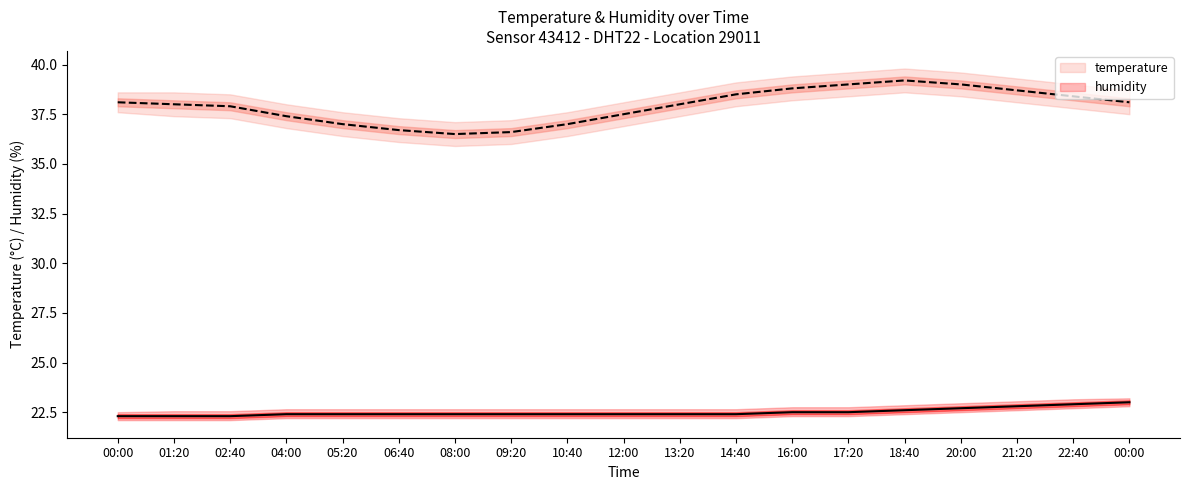

What is the greatest value displayed?

39.2